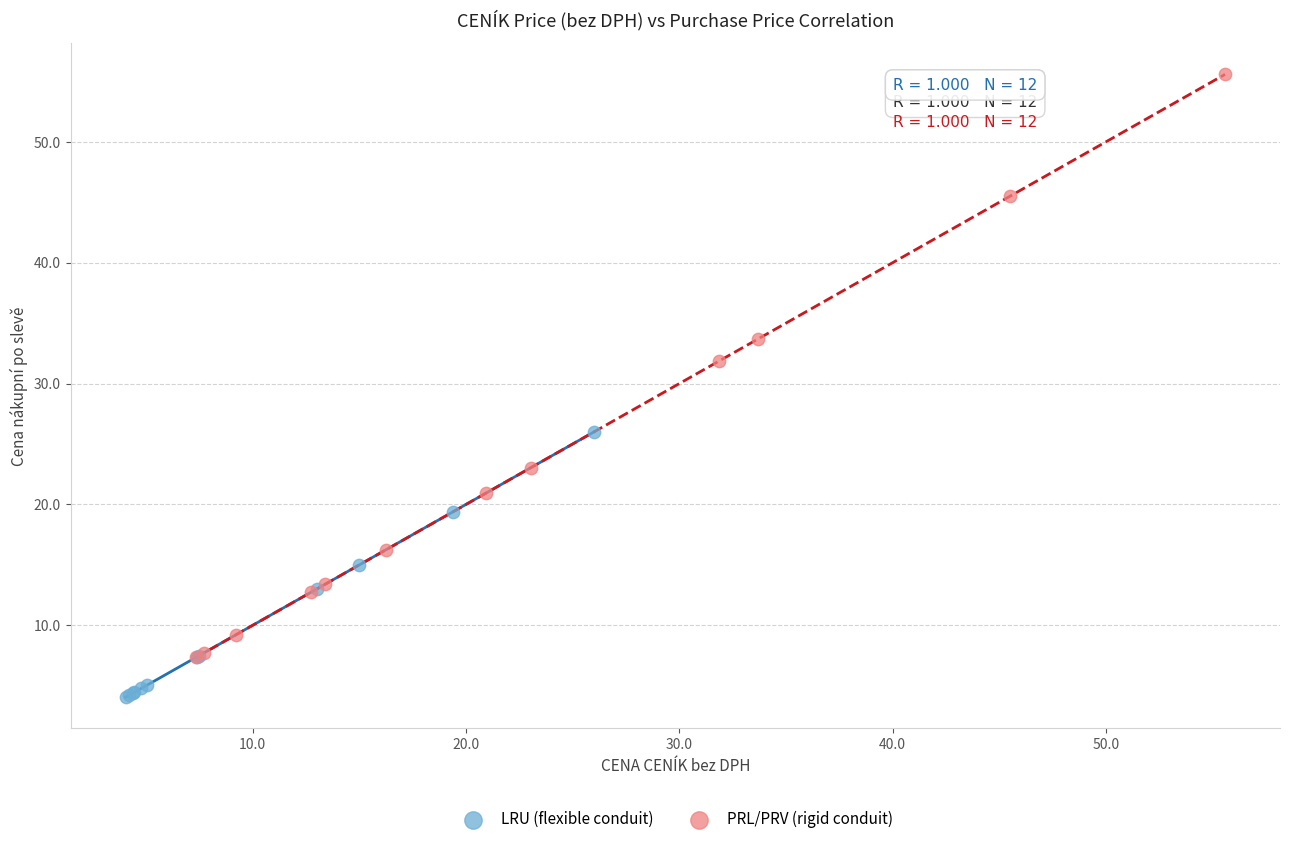

Which series reaches the maximum Y coordinate?

PRL/PRV (rigid conduit)